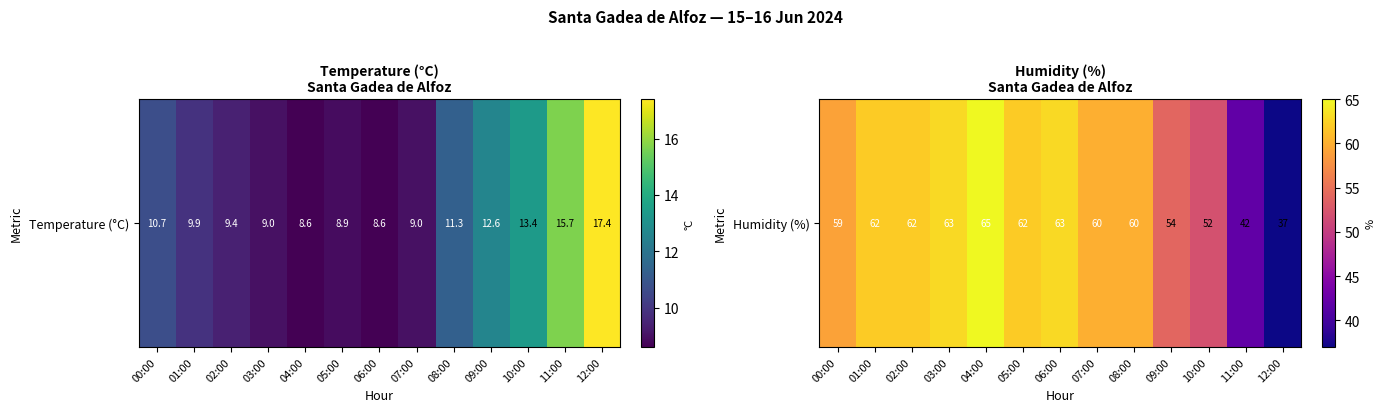

How many values are below 60?

5